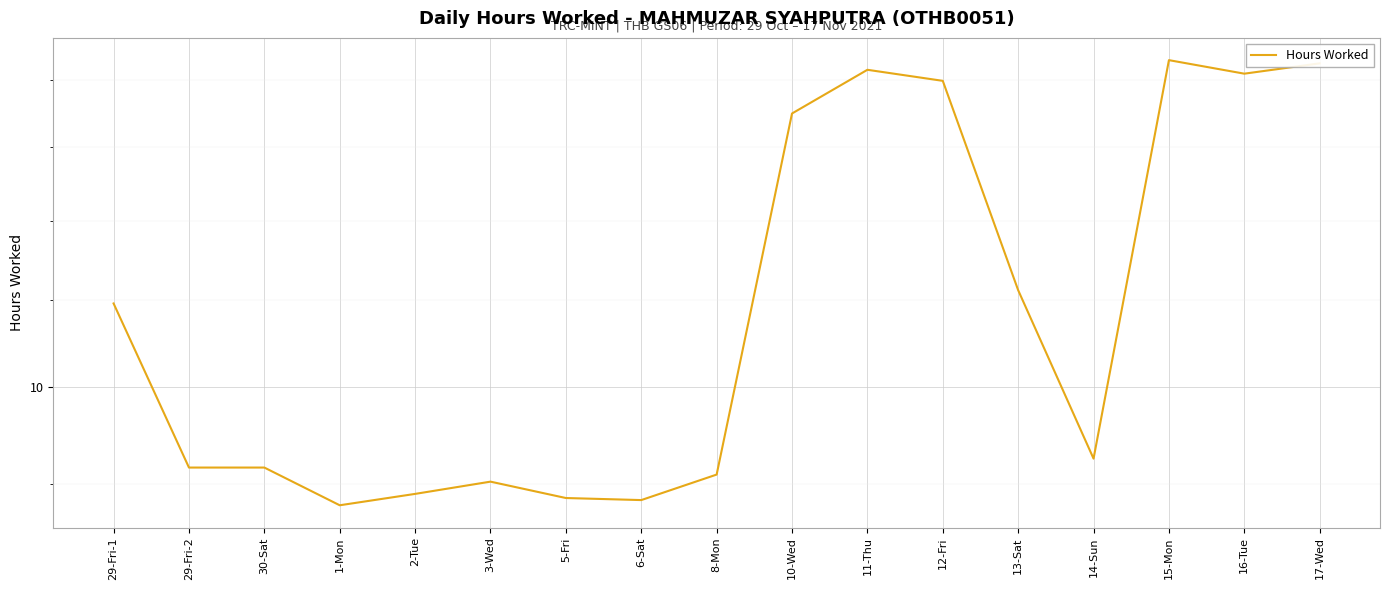

What is the difference between the second highest and minimum values?

5.5